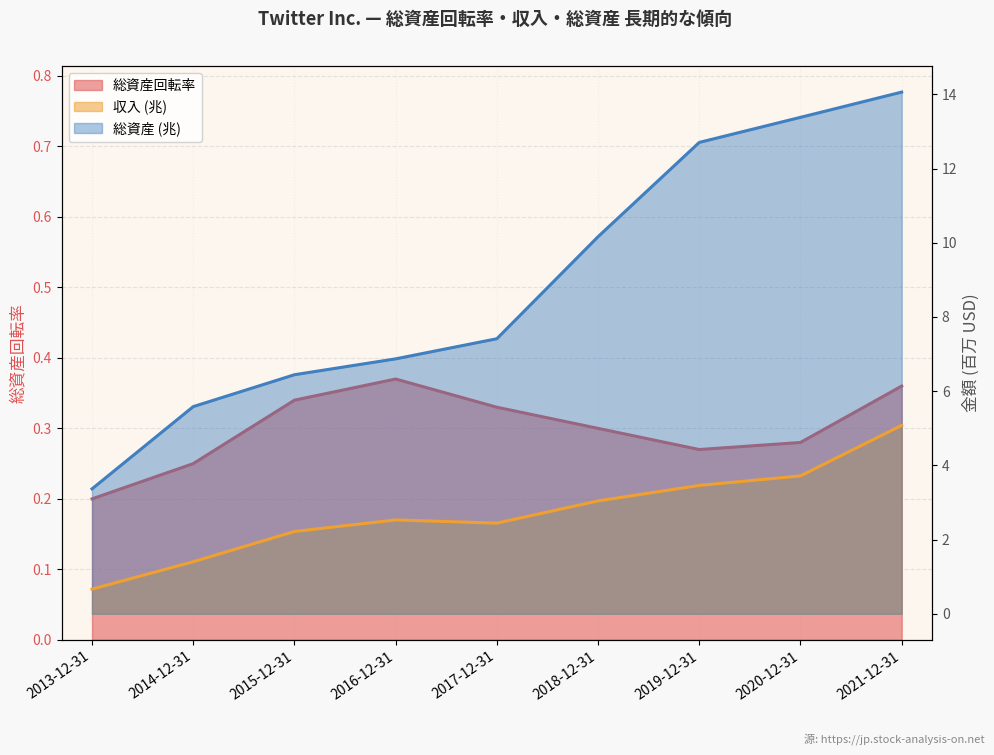

How many series are shown in this chart?

3